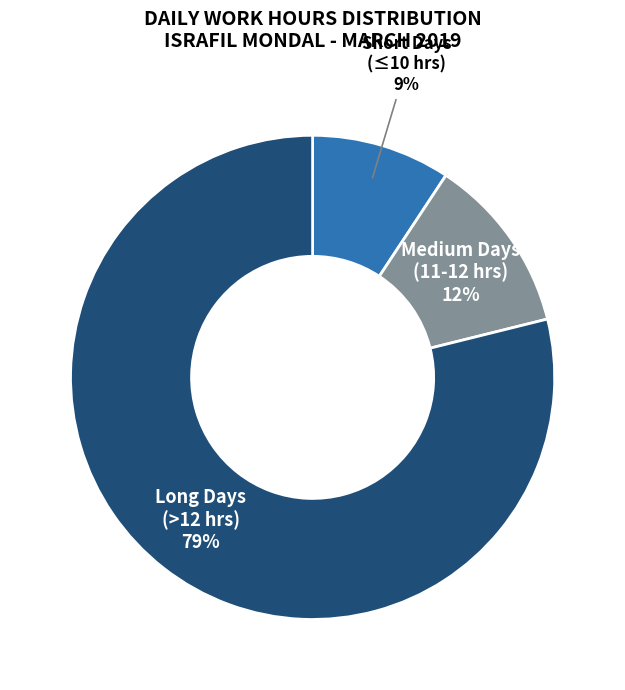

Does any single category account for the majority?

Yes